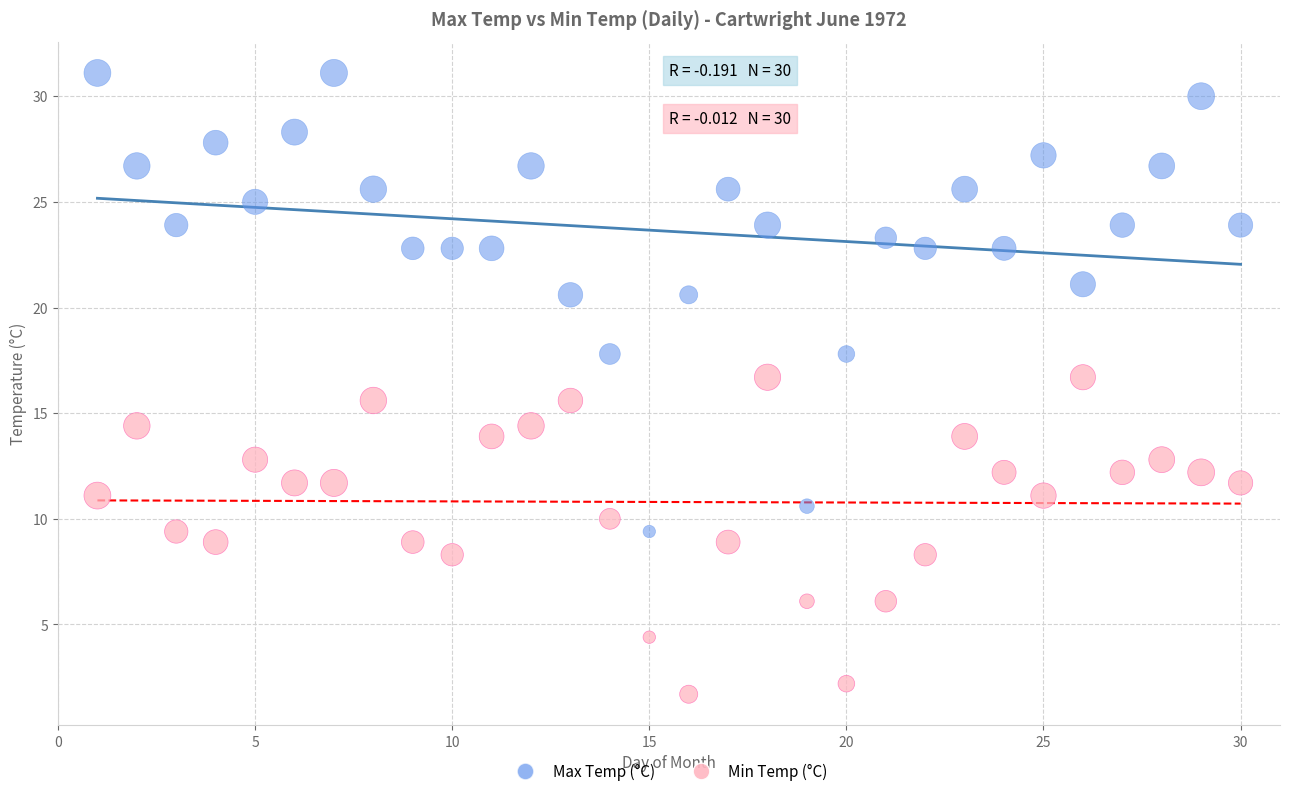

Across all data points, what is the range of X values (max minus min)?

29.0